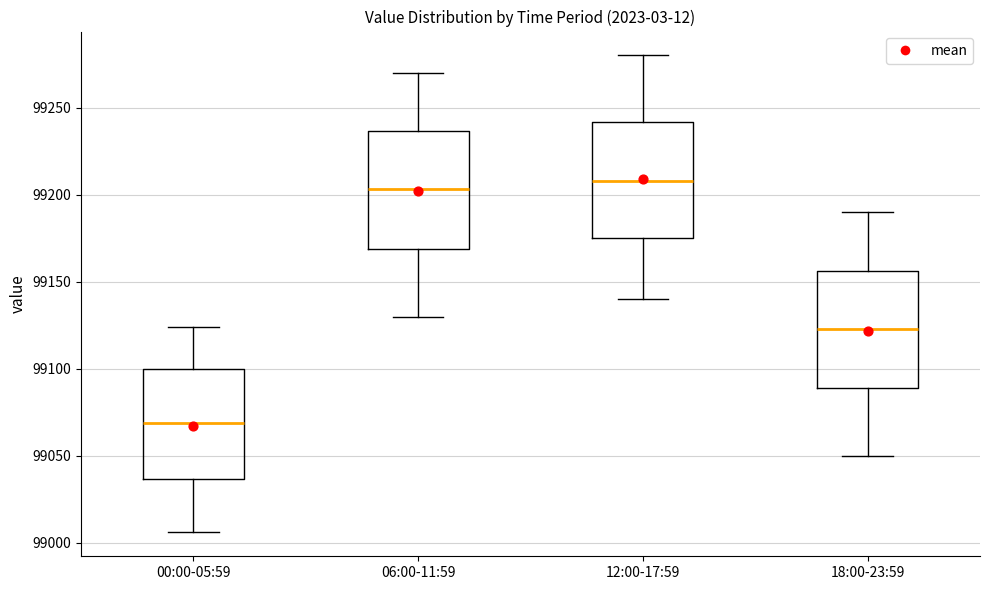

Where does the lower whisker of the box for 00:00-05:59 end on the y-axis? The values are not printed on the chart, so give them approximately, as read against the axis.

99005